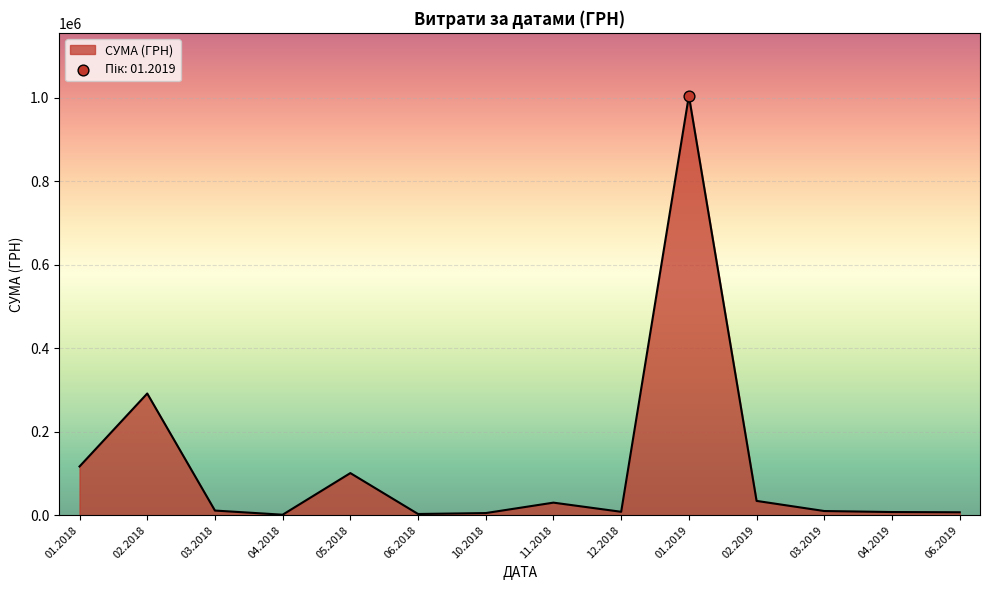

Between 02.2018 and 02.2019, which is larger?

02.2018